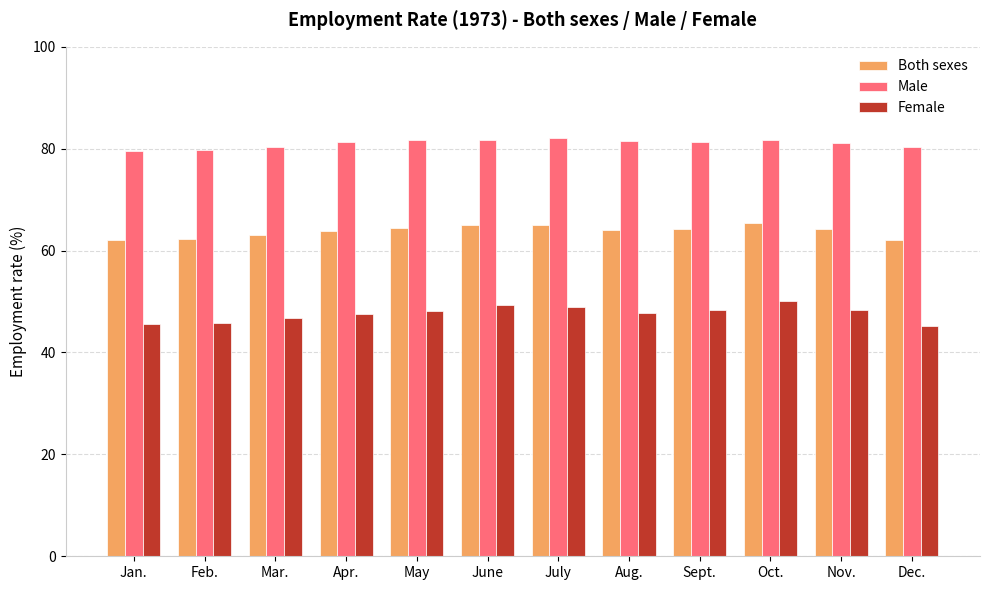

At Feb., list the series in order from smallest to largest.

Female, Both sexes, Male